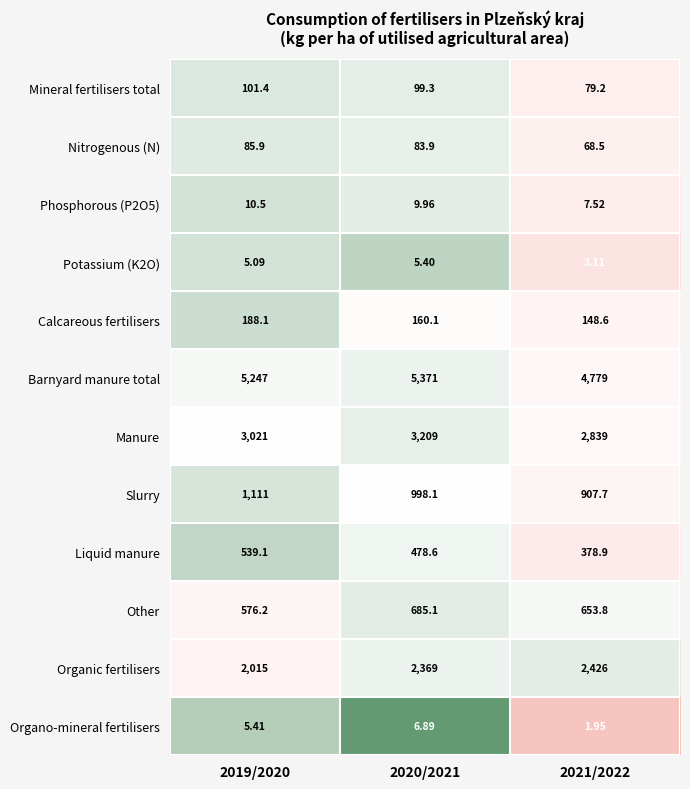

Which series has the largest total across all categories?

Barnyard manure total